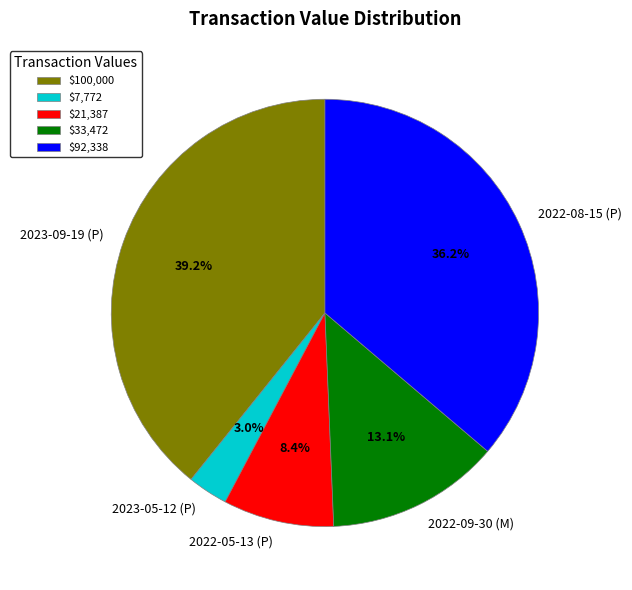

To the nearest percent, what is the combined percentage of 2023-09-19 (P) and 2022-05-13 (P)?

48%